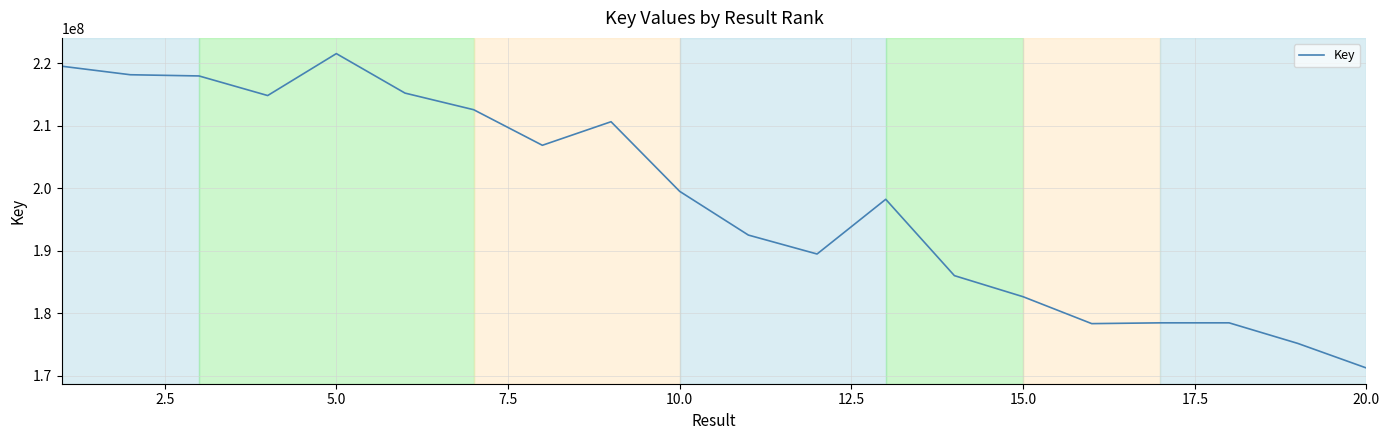

What is the greatest value displayed?

221567543